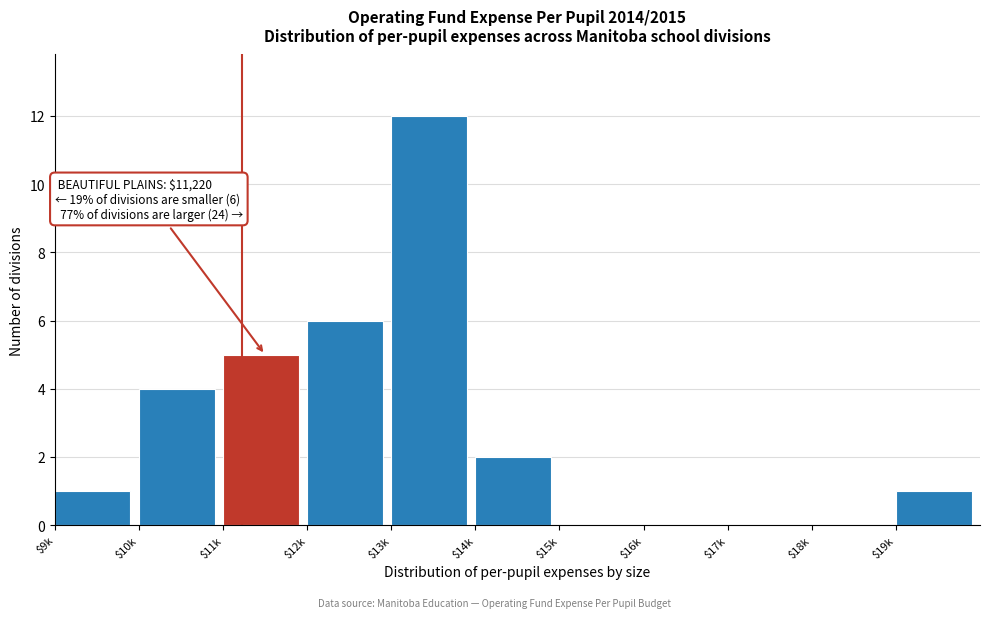

What is the greatest value displayed?

12